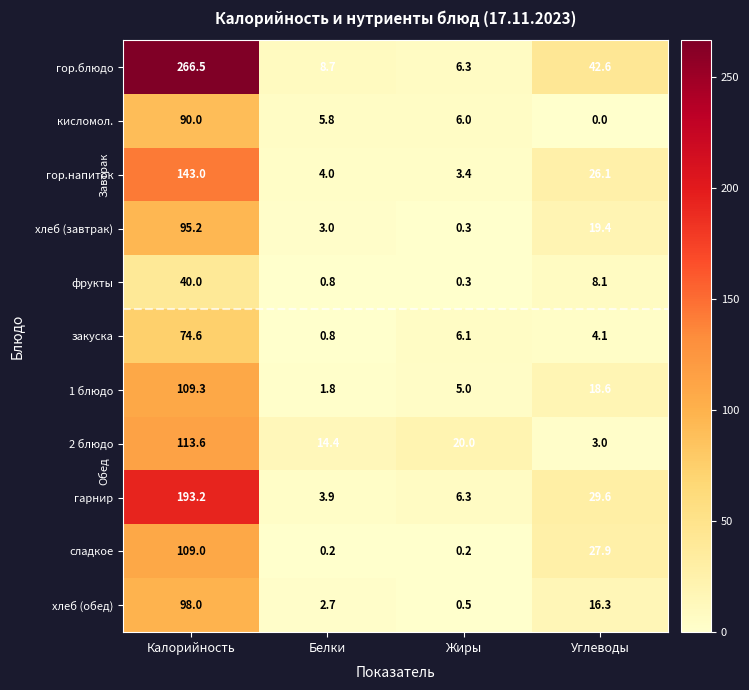

What is the difference between the сладкое values at Жиры and Углеводы?

27.7